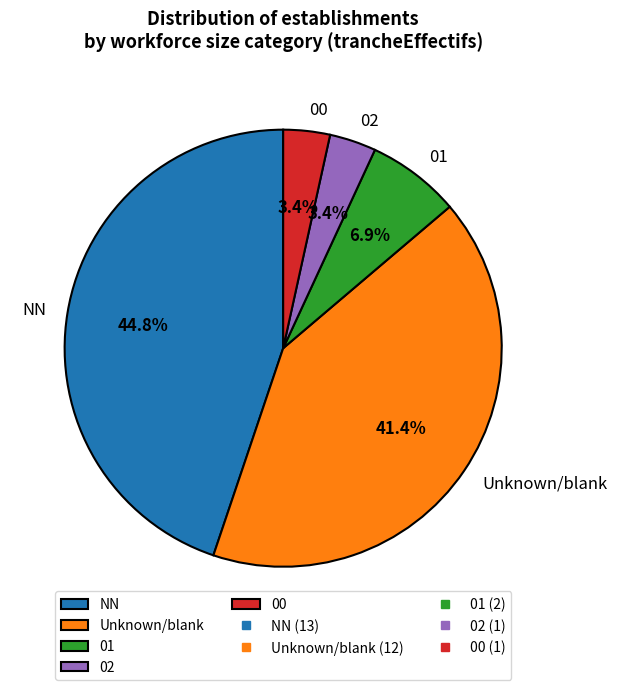

Which category has the biggest portion of the pie?

NN